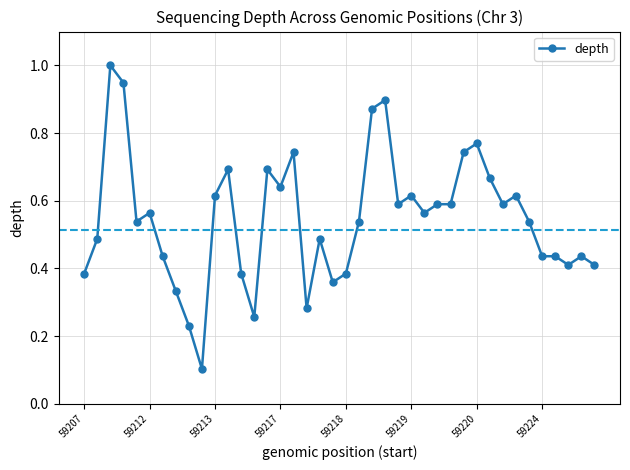

True or false: the data has more than 0 interior local peaks.

True